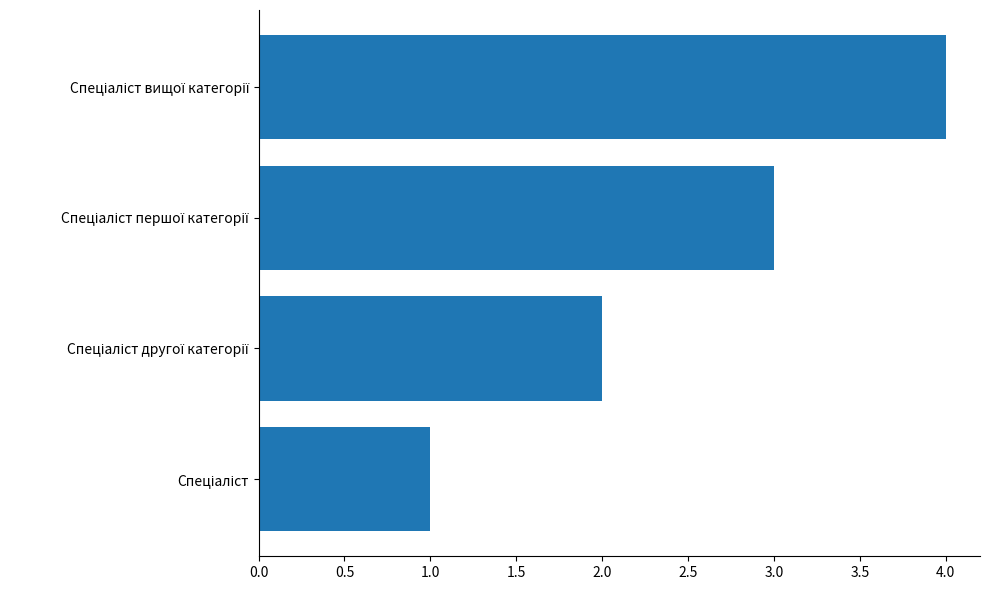

How many values are below 3?

2